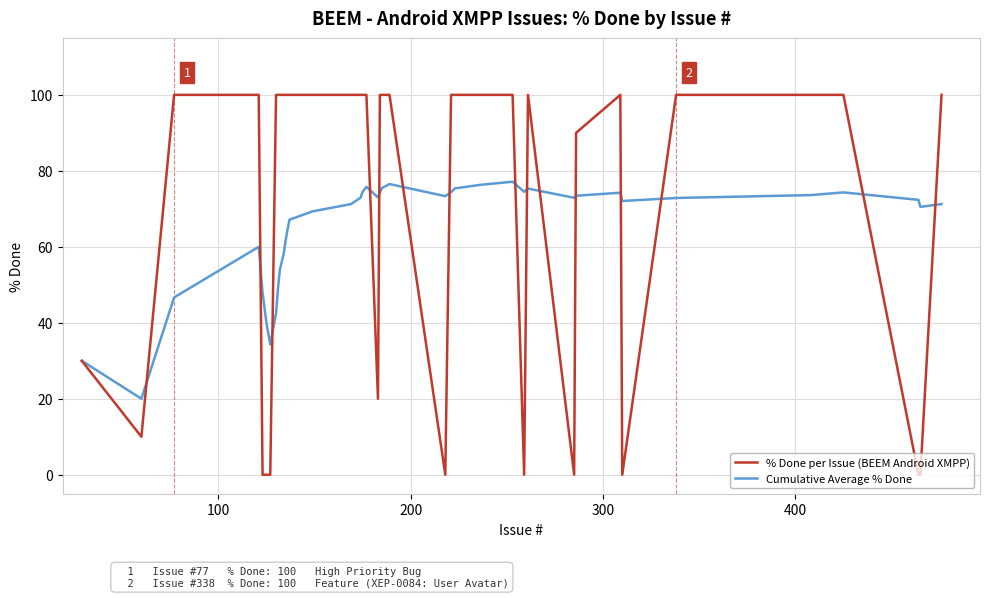

Which series has the widest spread of values?

% Done per Issue (BEEM Android XMPP)